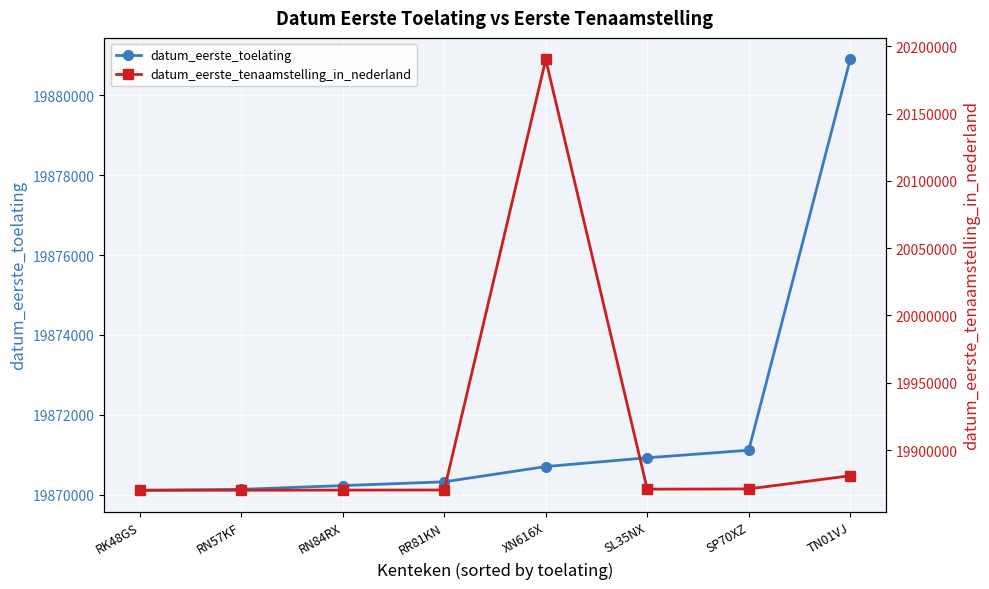

Which series changed the most between RR81KN and SP70XZ?

datum_eerste_toelating